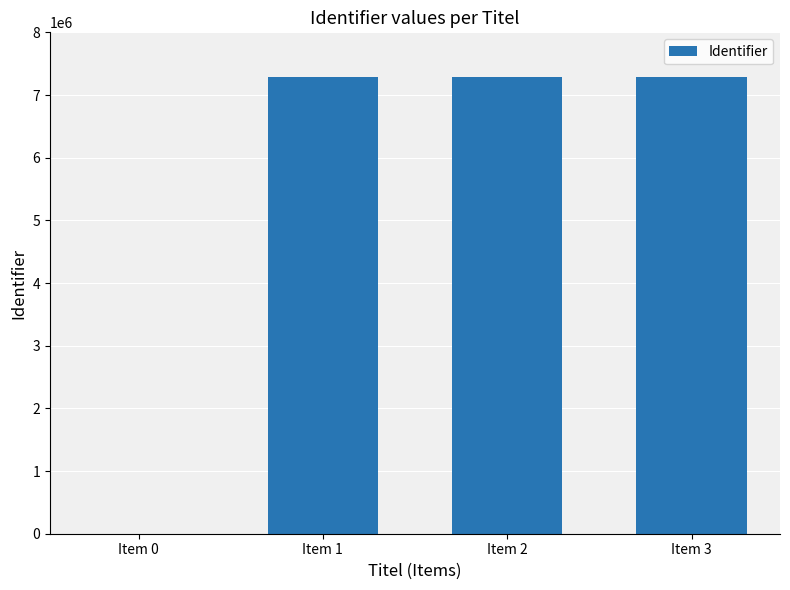

What is the greatest value displayed?

7292618